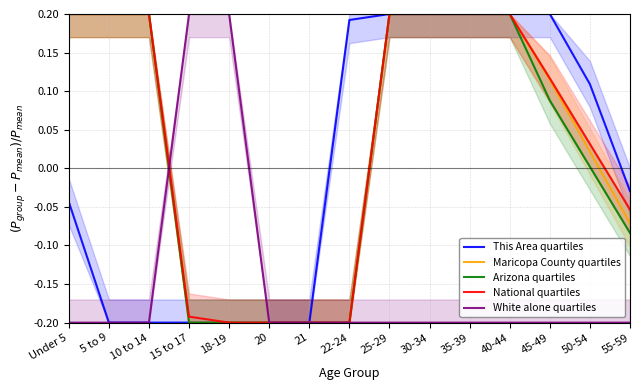

What is the label of the 15th point from the right?

Under 5